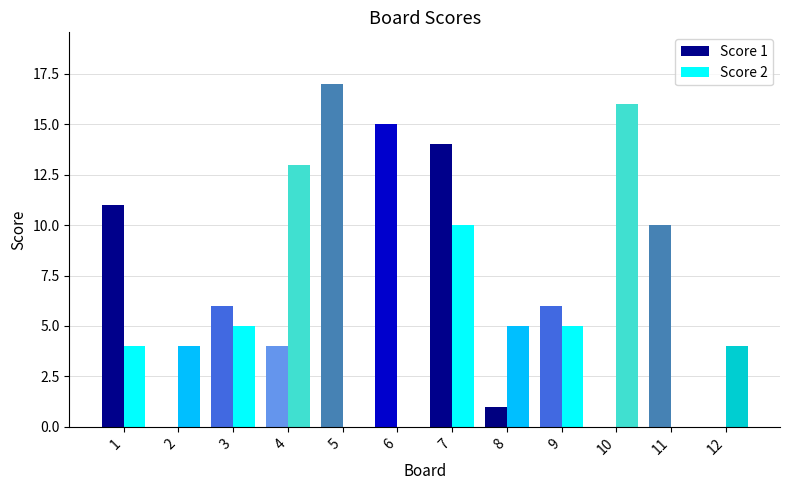

The value of Score 2 at 8 is 5. True or false?

True